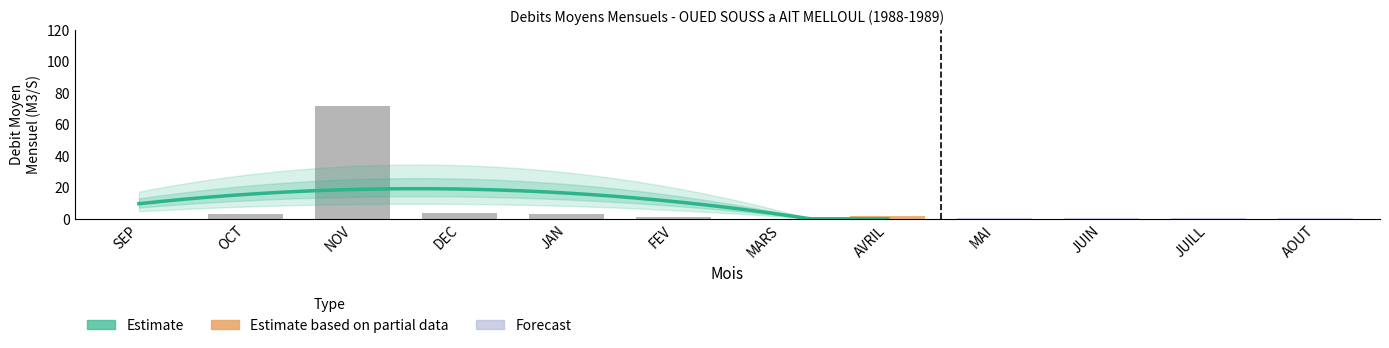

True or false: the data shows 40.2 at NOV.

False